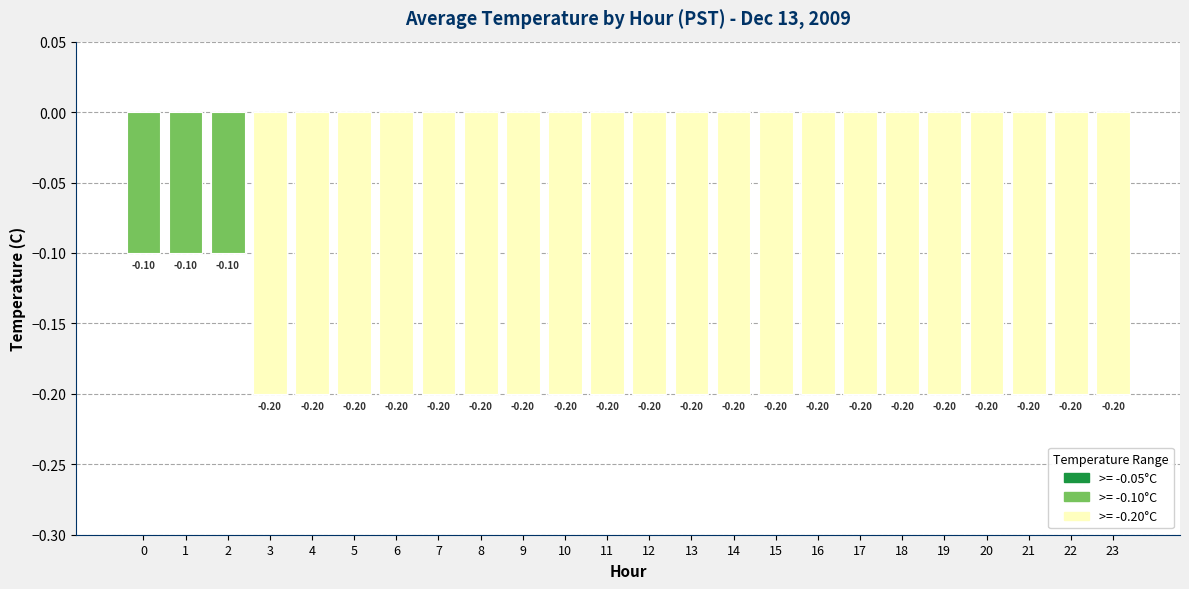

Rank the categories by value from lowest to highest.

3, 4, 5, 6, 7, 8, 9, 10, 11, 12, 13, 14, 15, 16, 17, 18, 19, 20, 21, 22, 23, 0, 1, 2